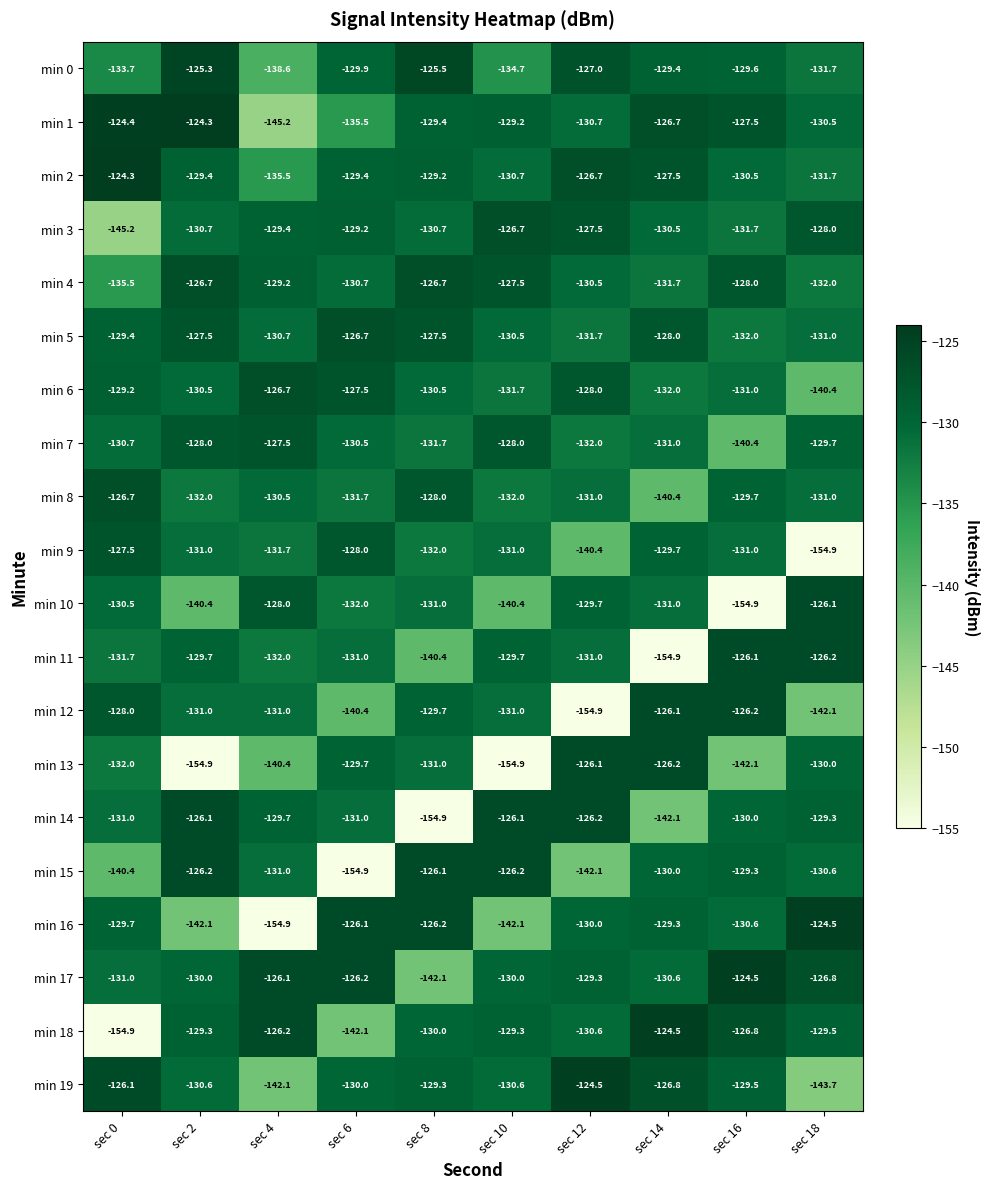

Is it true that min 18 equals -129.5 at sec 18?

True